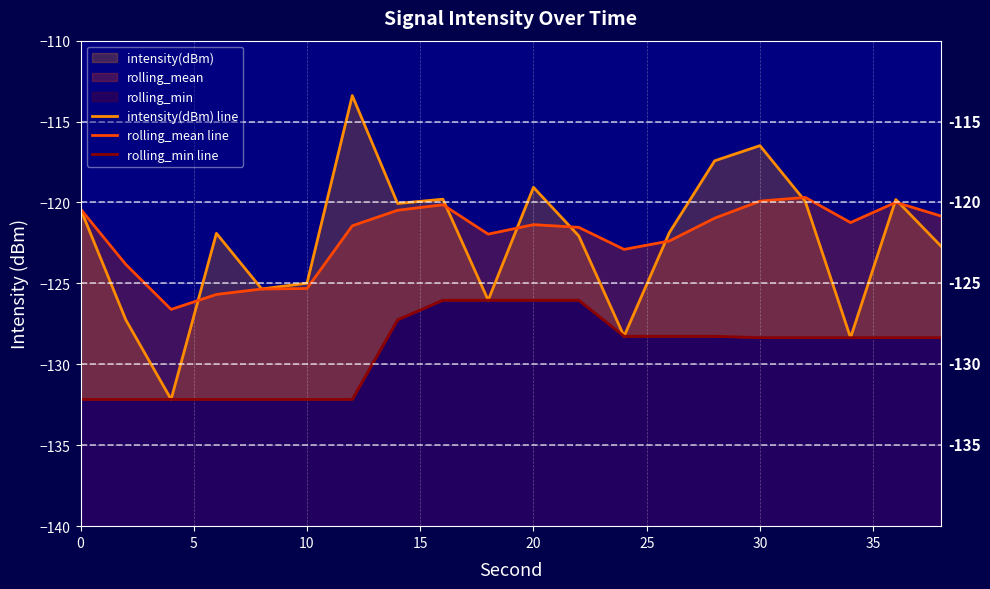

Is it true that rolling_min line equals -216.1 at 9?

False